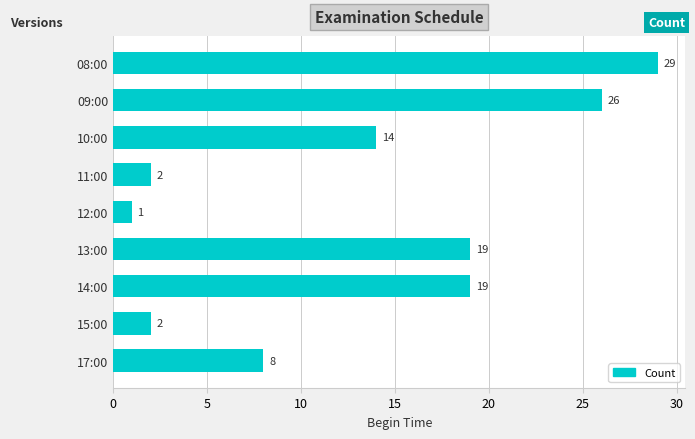

Is it true that the value at 15:00 is 1?

False